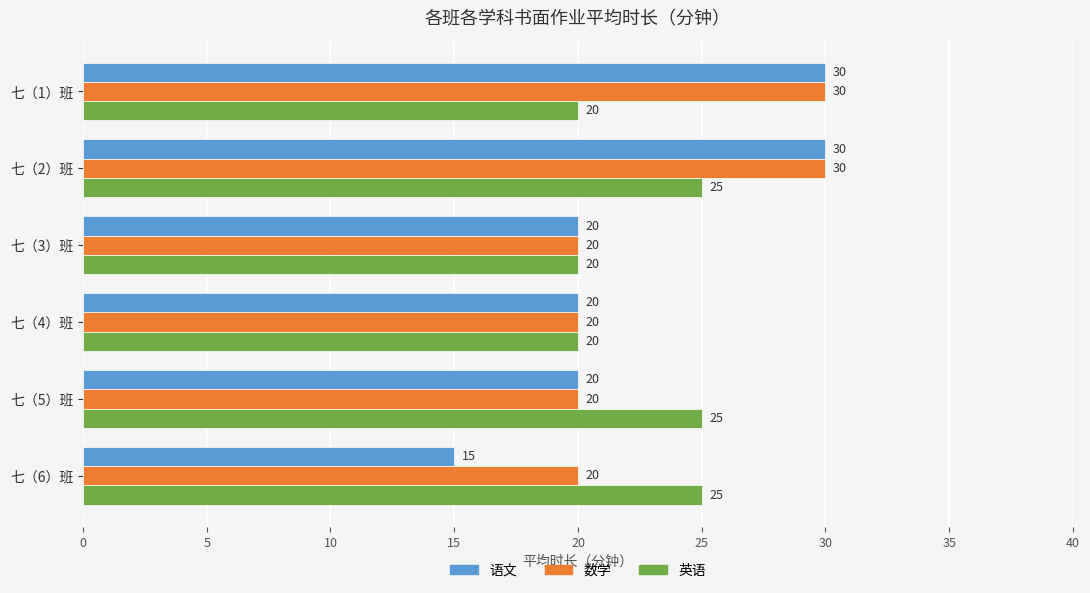

True or false: 语文 has a value of 21 at 七（6）班.

False